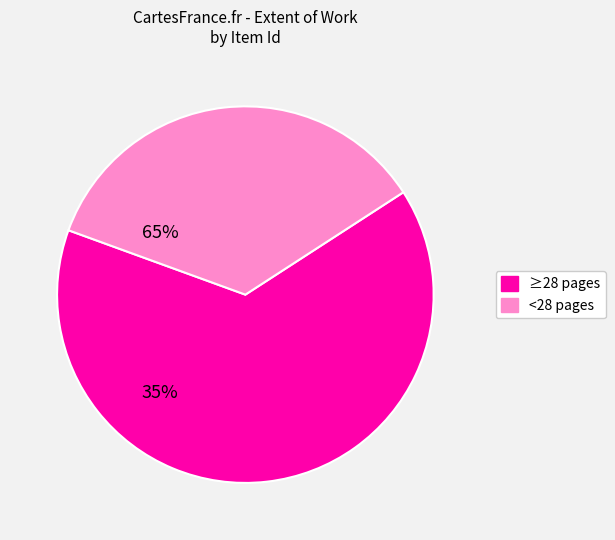

Is there any slice that represents more than half of the pie?

Yes